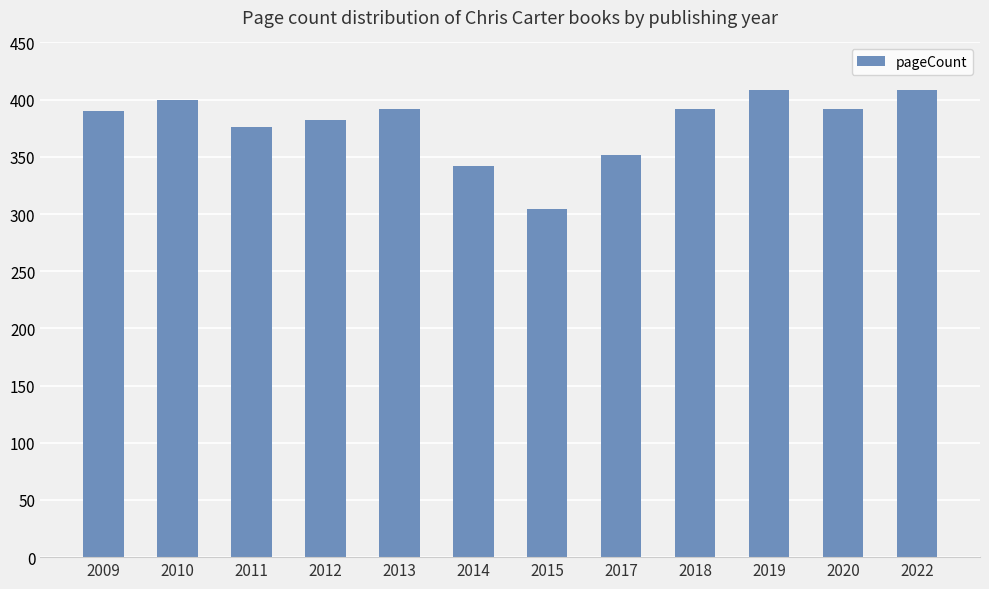

Does the chart contain any negative values?

No